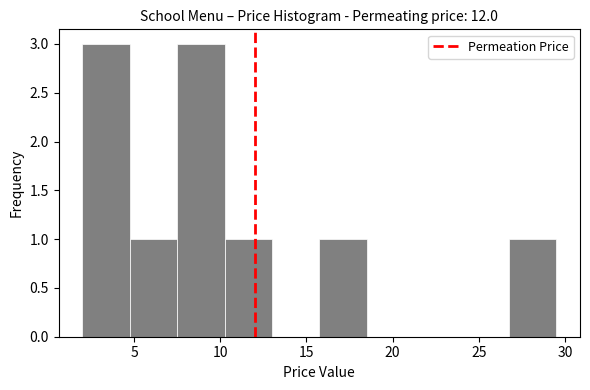

Reading left to right, list every bar in this chart as the range it spans on the x-axis followed by its height. Neither the bar edges nor the heights are printed on the chart, so give them approximately, as read against the axes.

2.00 to 4.75: 3
4.75 to 7.50: 1
7.50 to 10.25: 3
10.25 to 13.00: 1
13.00 to 15.75: 0
15.75 to 18.50: 1
18.50 to 21.25: 0
21.25 to 24.00: 0
24.00 to 26.75: 0
26.75 to 29.50: 1